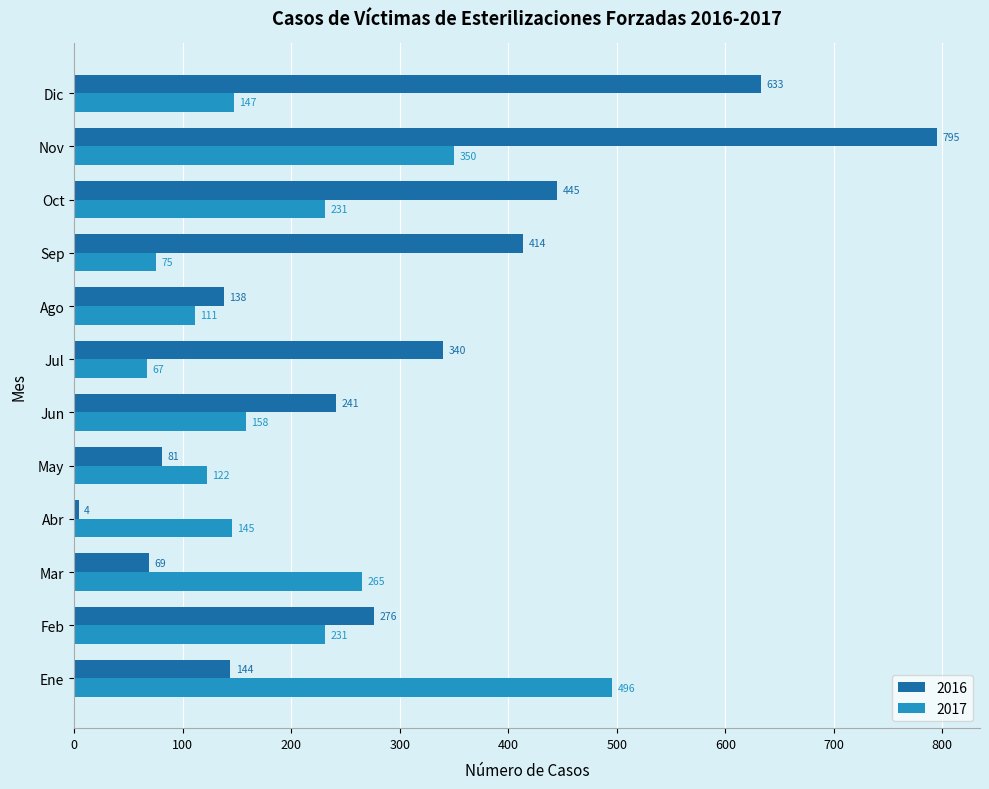

The value of 2017 at Dic is 147. True or false?

True